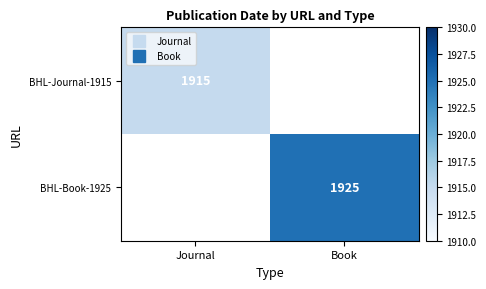

At how many categories does at least one series exceed 1920?

1